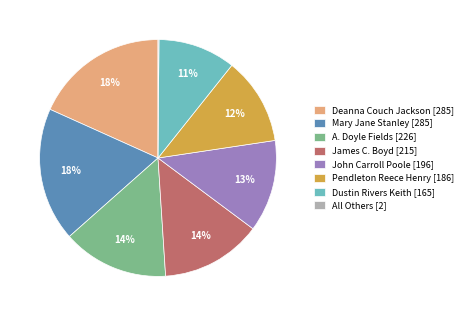

To the nearest percent, what percentage of the pie is Deanna Couch Jackson [285]?

18%